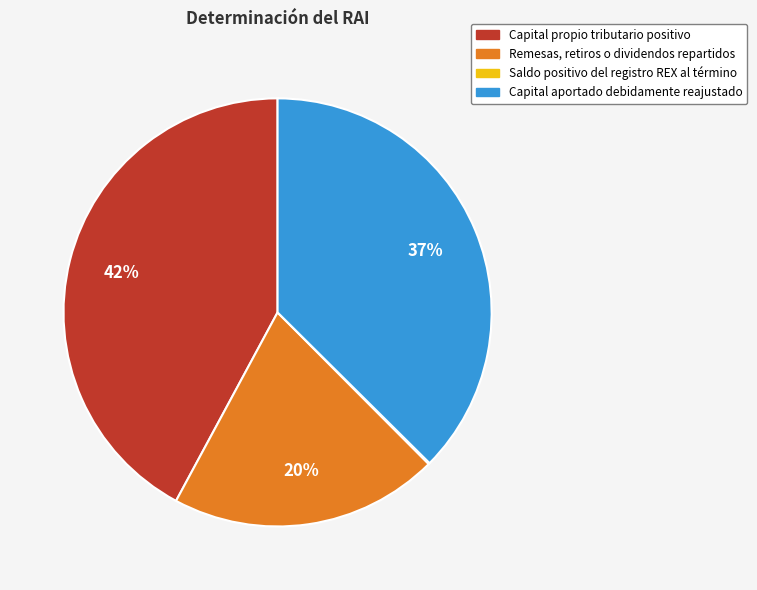

Which has a higher value, Remesas, retiros o dividendos repartidos or Capital aportado debidamente reajustado?

Capital aportado debidamente reajustado